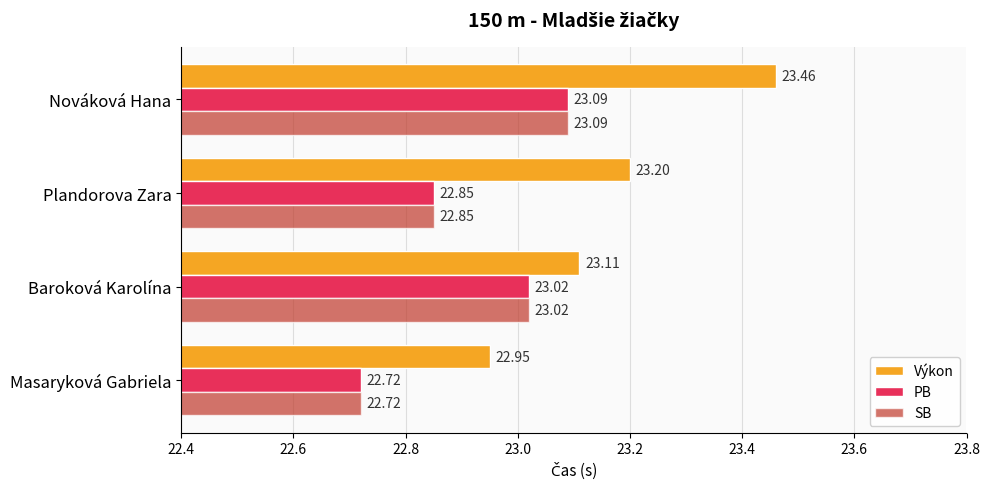

Which label corresponds to the largest value in the chart?

Nováková Hana